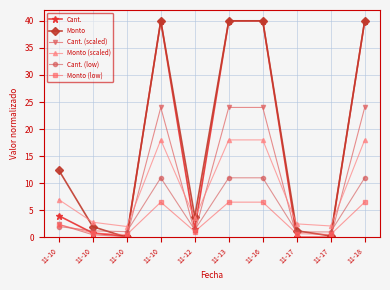

What are all the series names shown in the legend?

Cant., Monto, Cant. (scaled), Monto (scaled), Cant. (low), Monto (low)